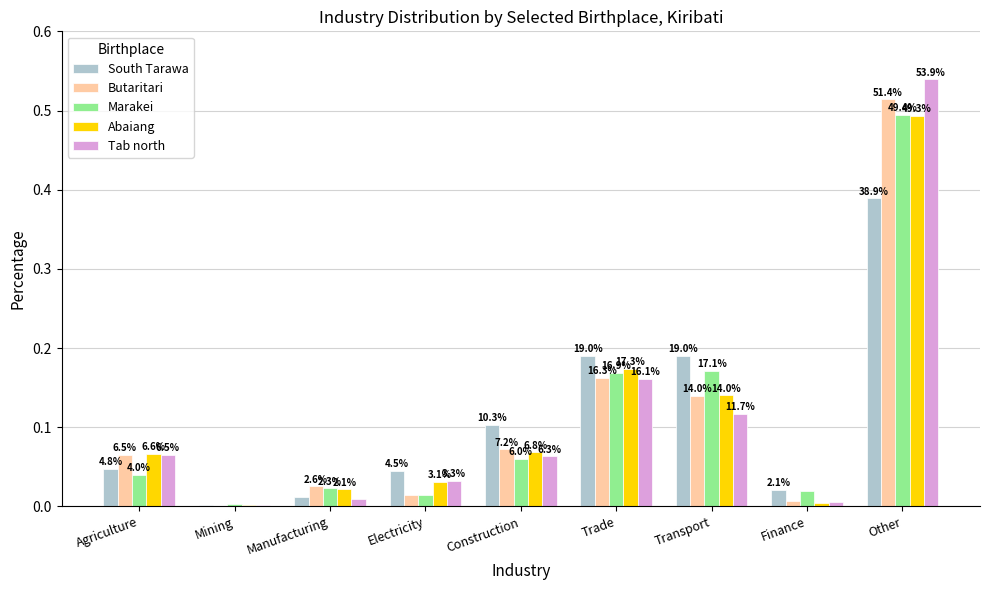

Reading right to left, what are all the values shown in this chart?

South Tarawa: 0.4	0.0	0.2	0.2	0.1	0.0	0.0	0.0	0.0
Butaritari: 0.5	0.0	0.1	0.2	0.1	0.0	0.0	0.0	0.1
Marakei: 0.5	0.0	0.2	0.2	0.1	0.0	0.0	0.0	0.0
Abaiang: 0.5	0.0	0.1	0.2	0.1	0.0	0.0	0.0	0.1
Tab north: 0.5	0.0	0.1	0.2	0.1	0.0	0.0	0.0	0.1